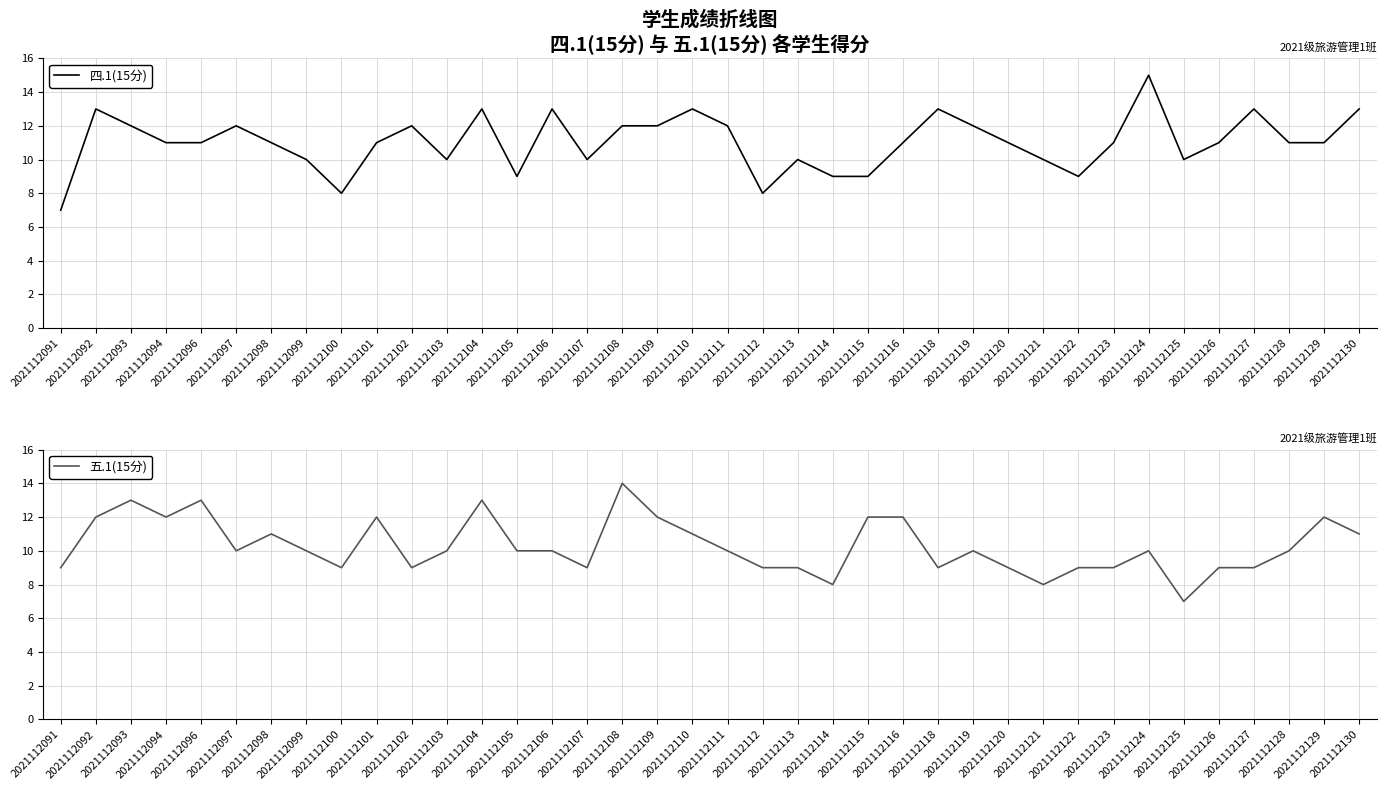

Which series has the largest range (max minus min)?

四.1(15分)